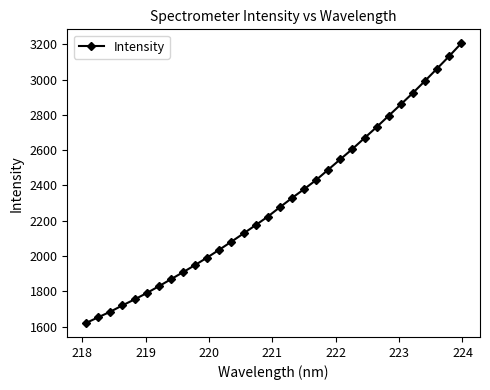

How many lines are shown in the chart?

1